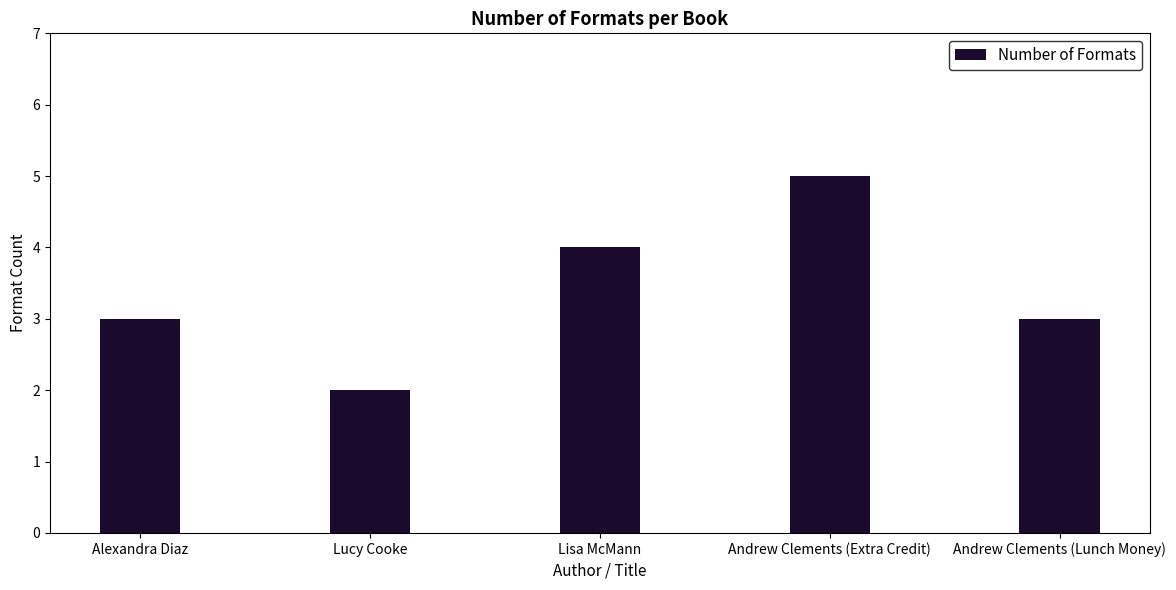

Read the value at Lisa McMann.

4